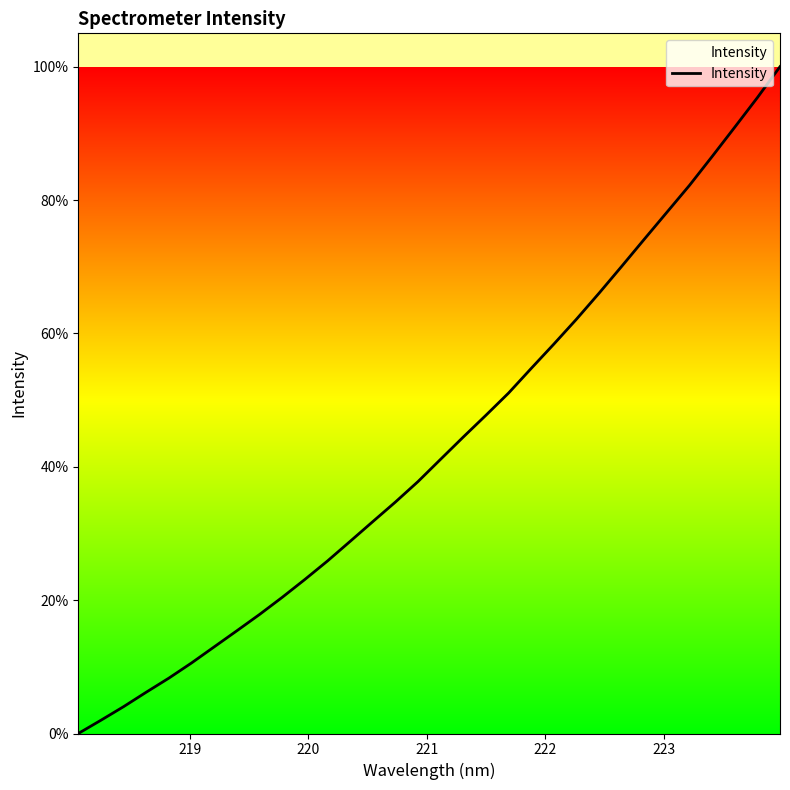

What is the maximum value shown in the chart?

100.0